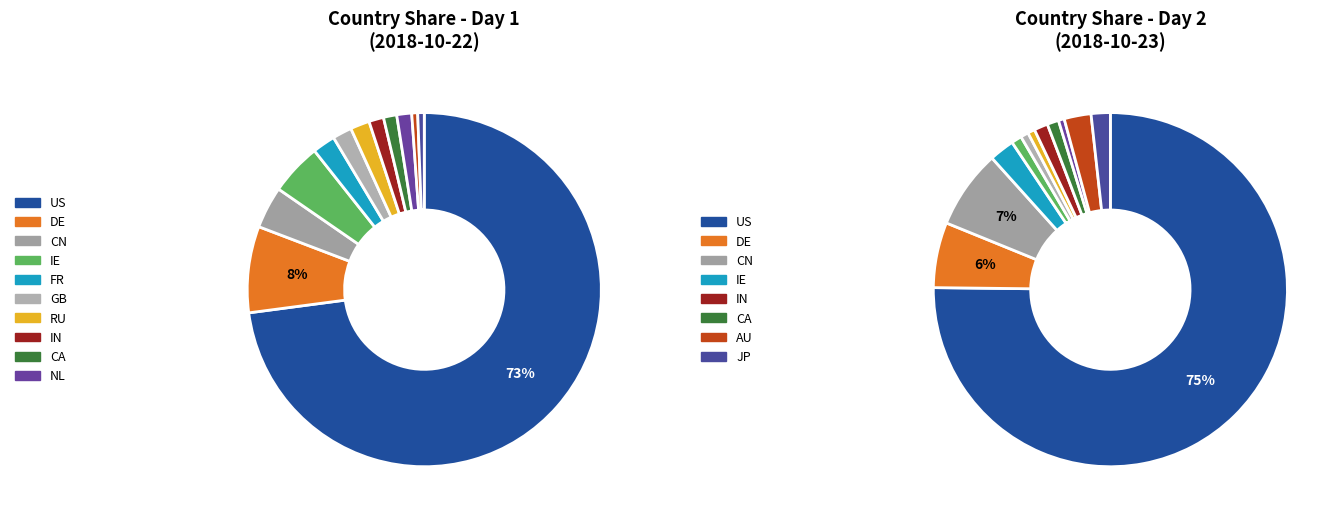

Between DE and AU, which is larger?

DE